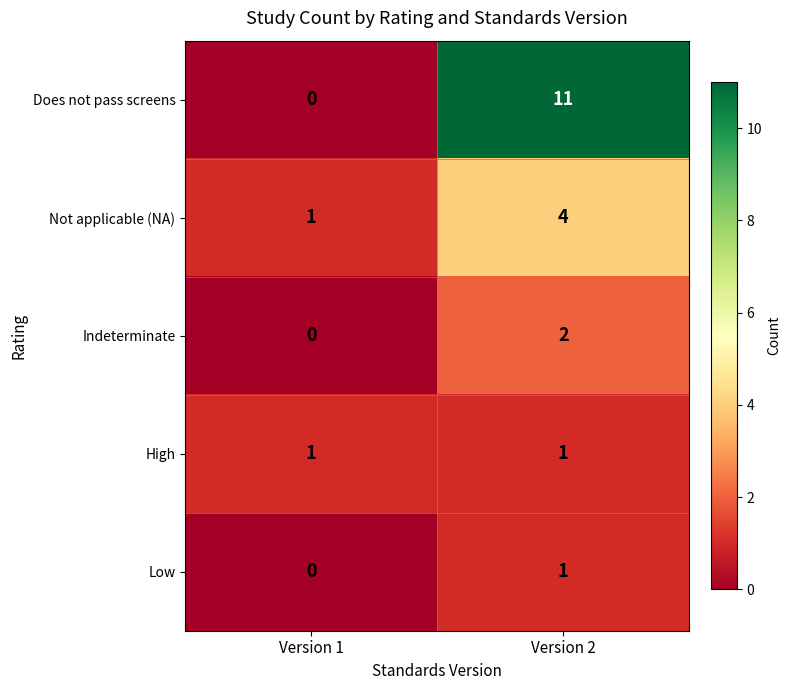

Which series changed the most between Version 1 and Version 2?

Does not pass screens